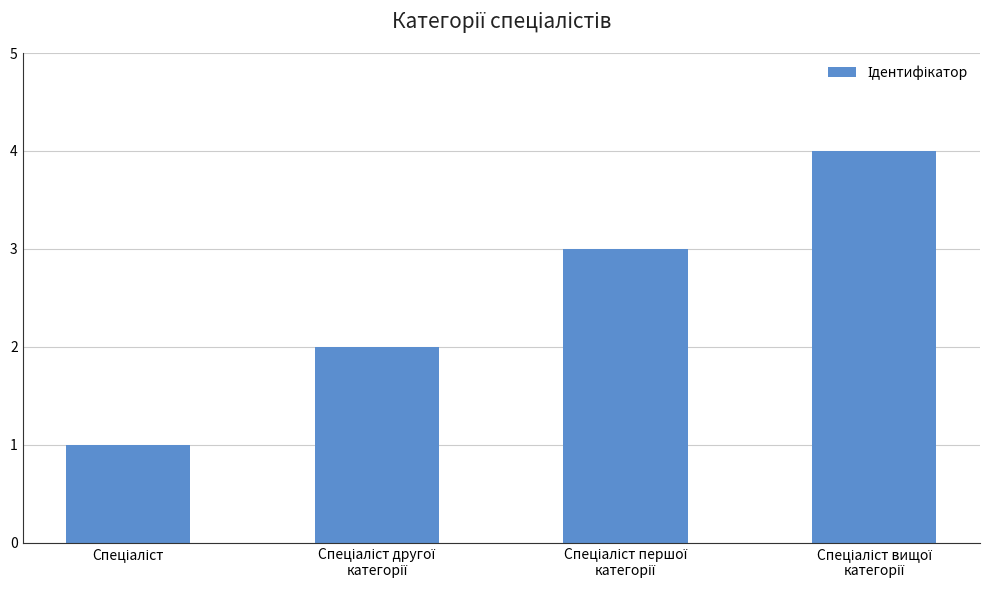

What is the greatest value displayed?

4